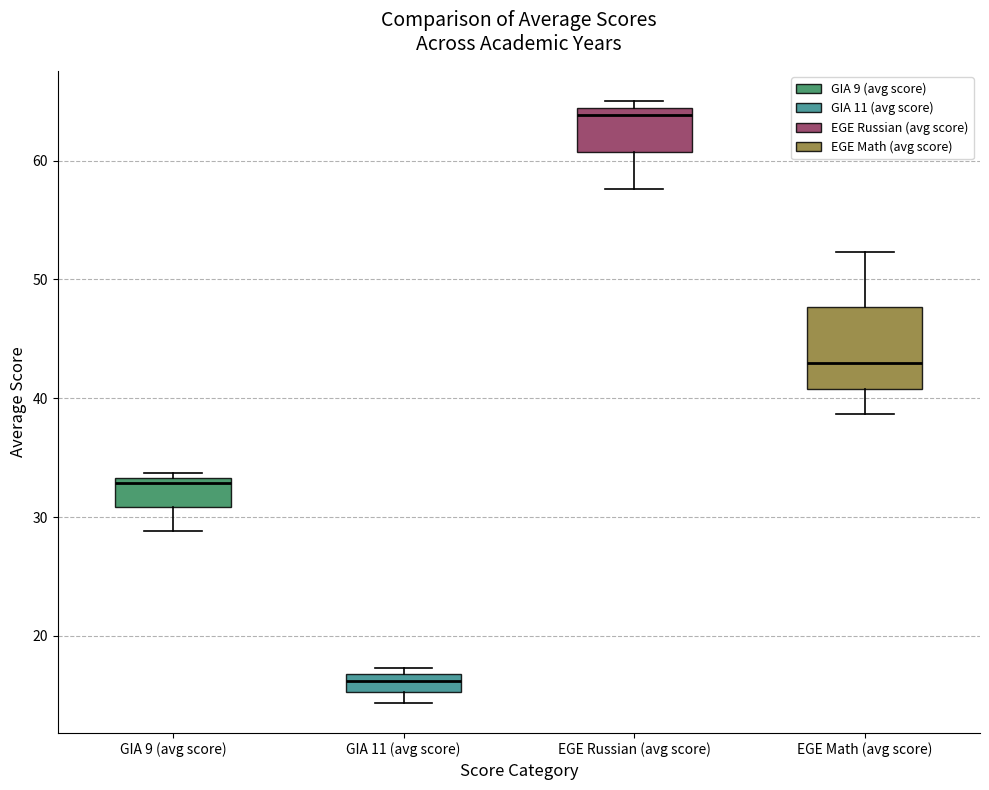

Which box is the tallest, from its lower edge to its upper edge?

EGE Math (avg score)